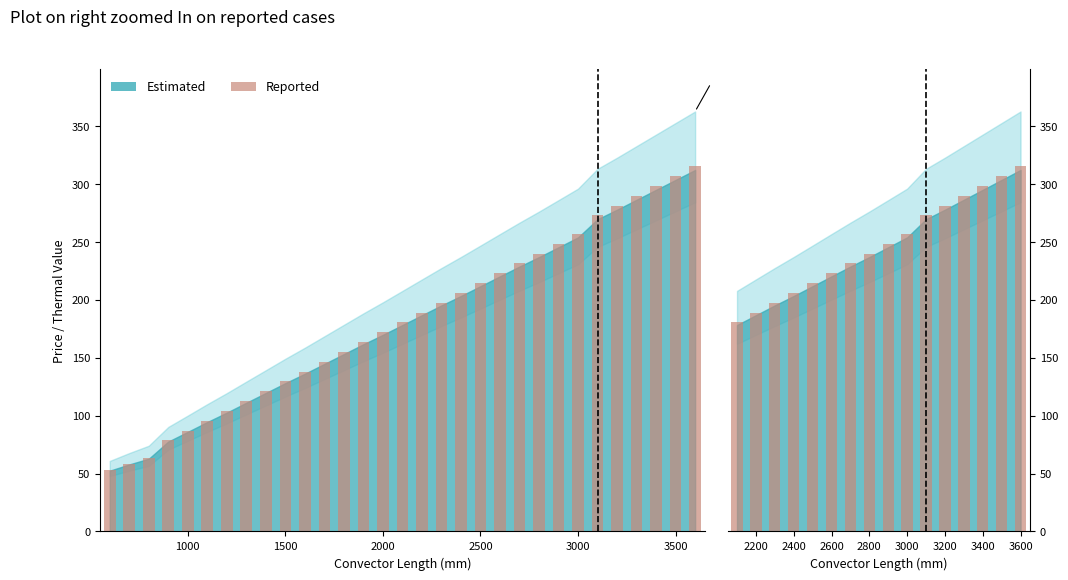

Reading left to right, extract all data points from this chart.

180.5	189.1	197.7	206.0	214.5	223.1	231.7	240.0	248.6	257.2	273.0	281.3	290.0	298.7	307.4	316.1